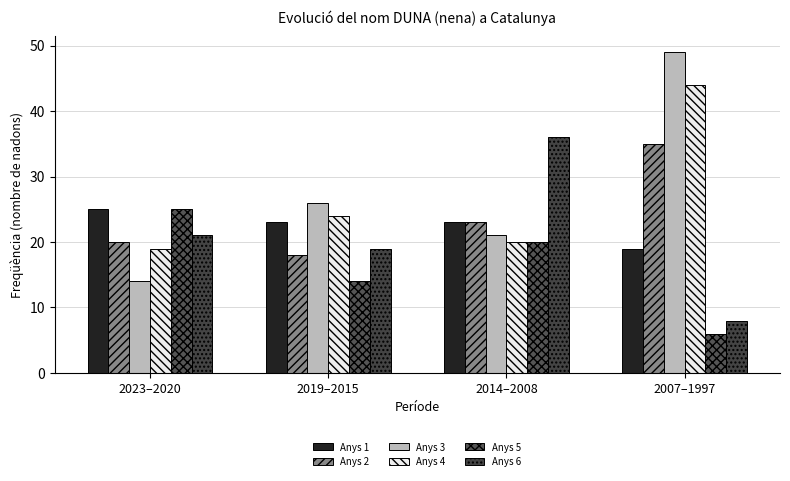

What is the value of the Anys 4 bar at the 3rd from the left?

20